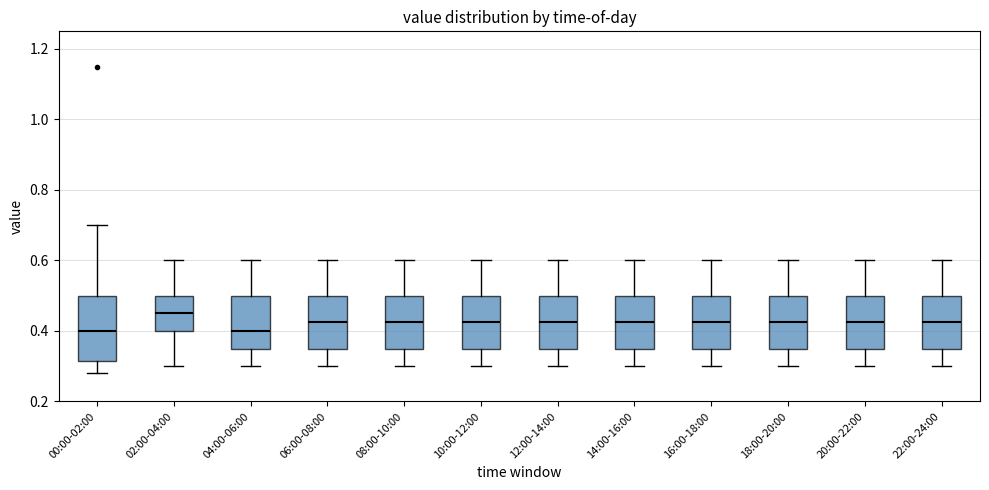

Which box's median line is the highest?

02:00-04:00